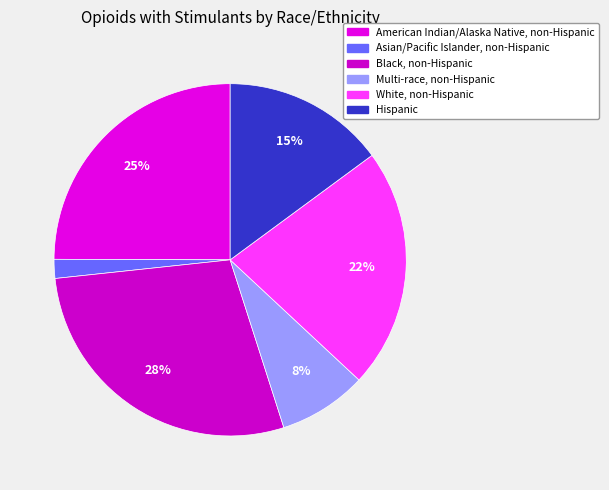

What is the smallest slice in the pie chart?

Asian/Pacific Islander, non-Hispanic